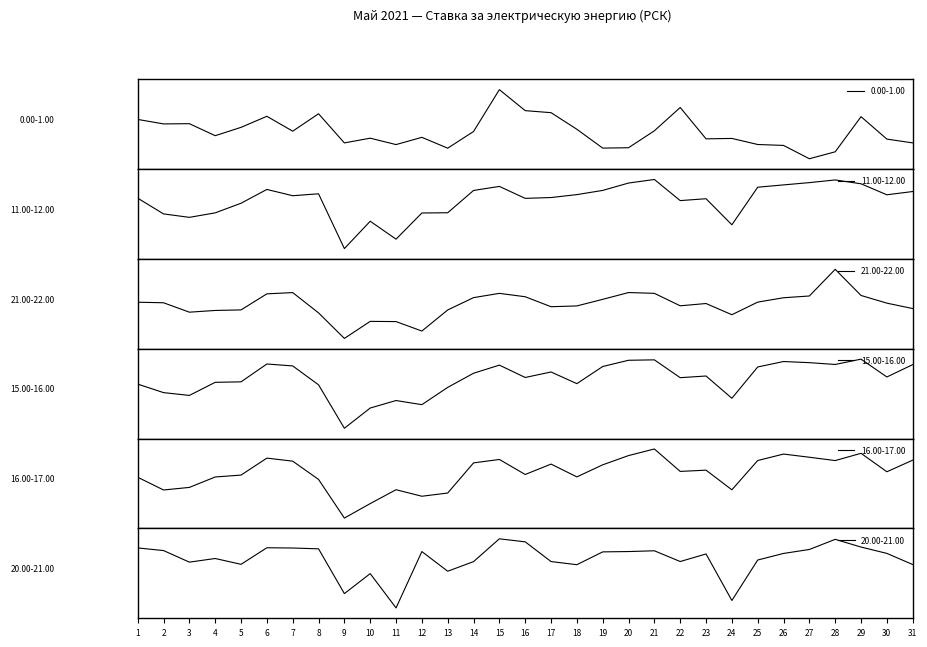

True or false: 20.00-21.00 has more than 1 interior local peaks.

True